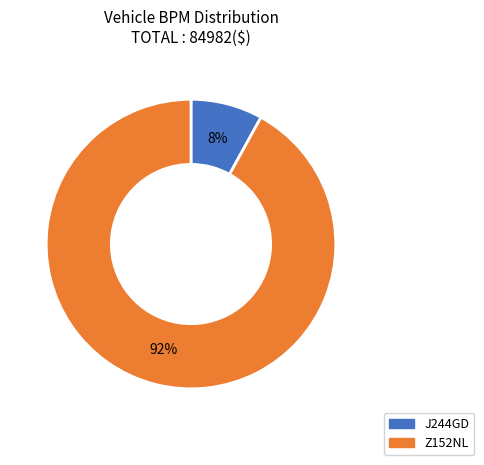

The Z152NL slice represents 92% of the pie. True or false?

True